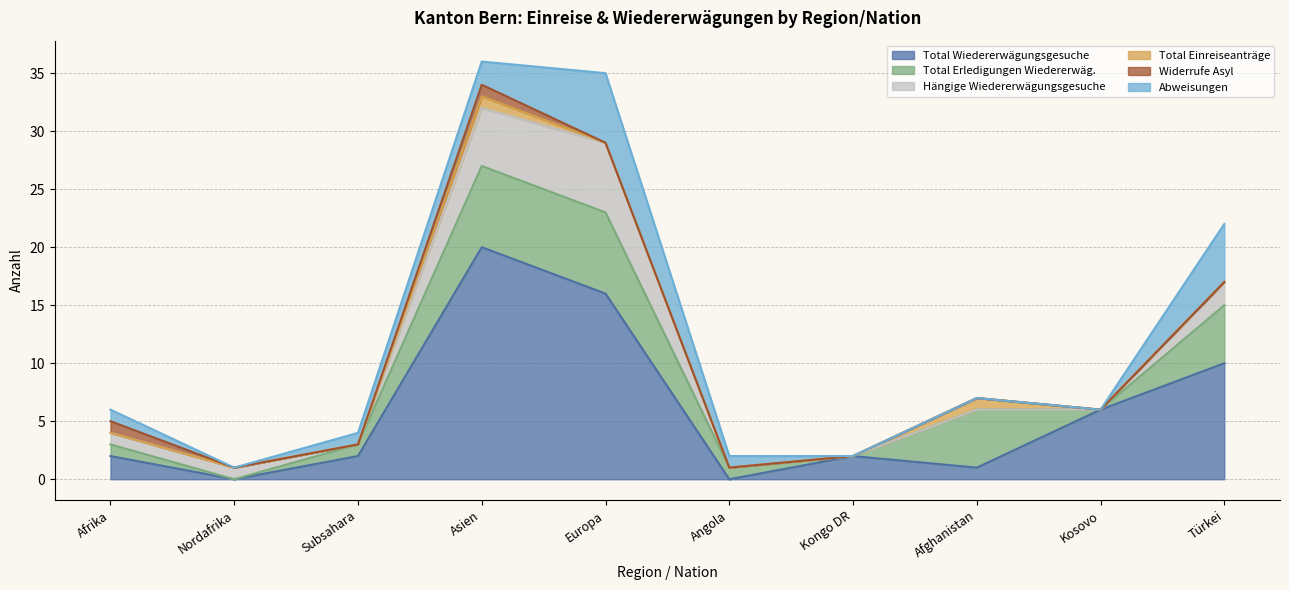

Reading right to left, what are all the values shown in this chart?

Total Wiedererwägungsgesuche: 10	6	1	2	0	16	20	2	0	2
Total Erledigungen Wiedererwäg.: 5	0	5	0	1	7	7	1	0	1
Hängige Wiedererwägungsgesuche: 2	0	0	0	0	6	5	0	1	1
Total Einreiseanträge: 0	0	1	0	0	0	1	0	0	0
Widerrufe Asyl: 0	0	0	0	0	0	1	0	0	1
Abweisungen: 5	0	0	0	1	6	2	1	0	1